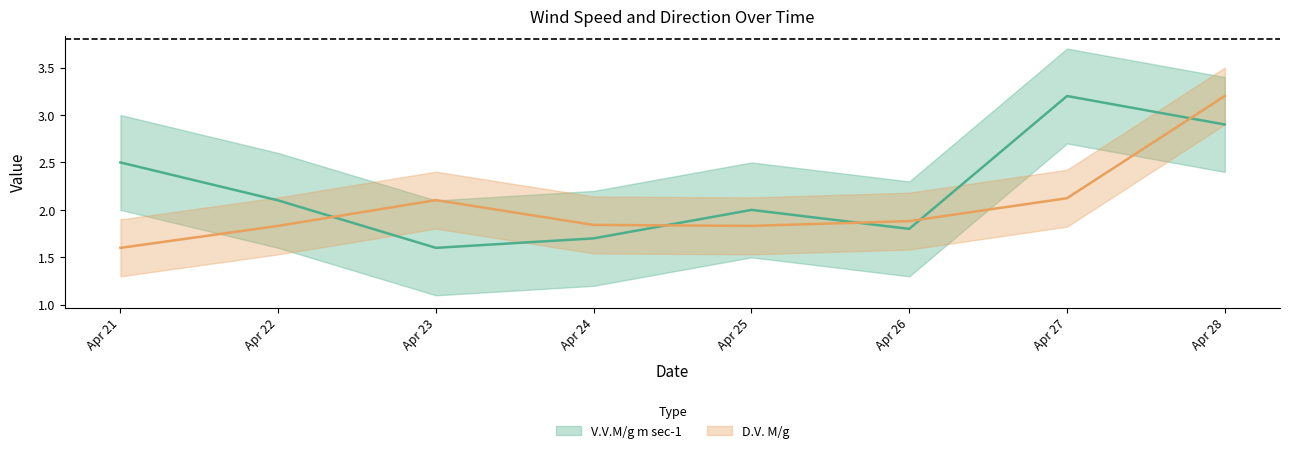

True or false: V.V.M/g m sec-1 has a value of 4.3 at Apr 28.

False